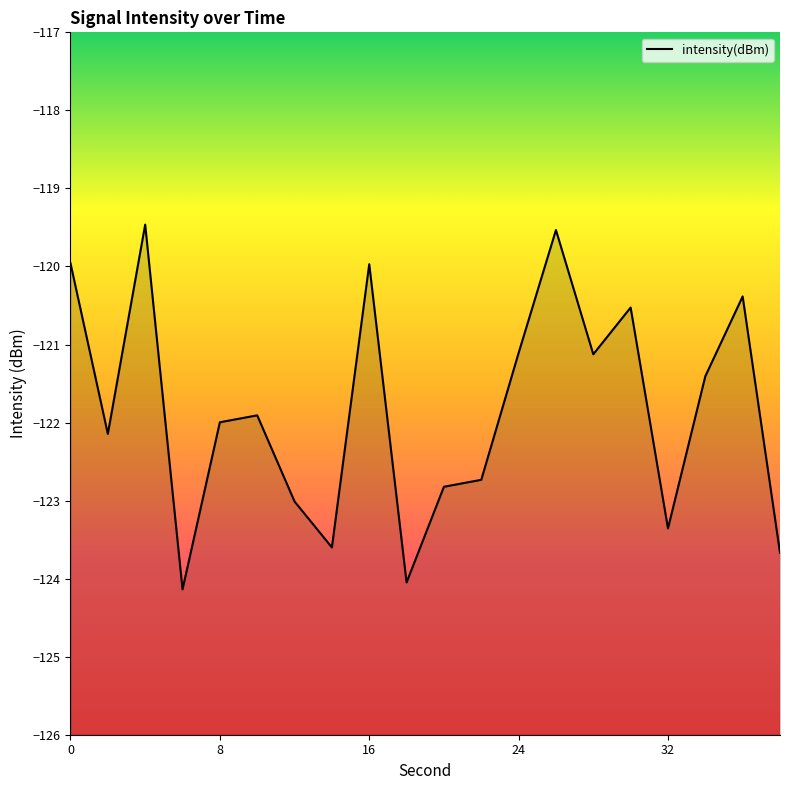

What is the value of the 17th point from the left?

-123.4